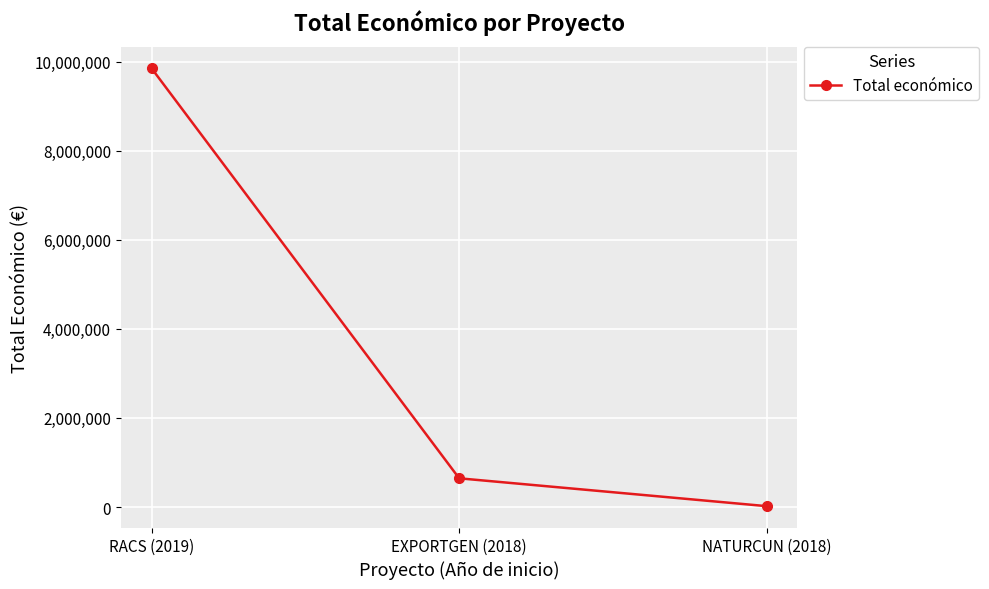

Reading left to right, list all the values displayed in this chart.

9847932	644817	19478